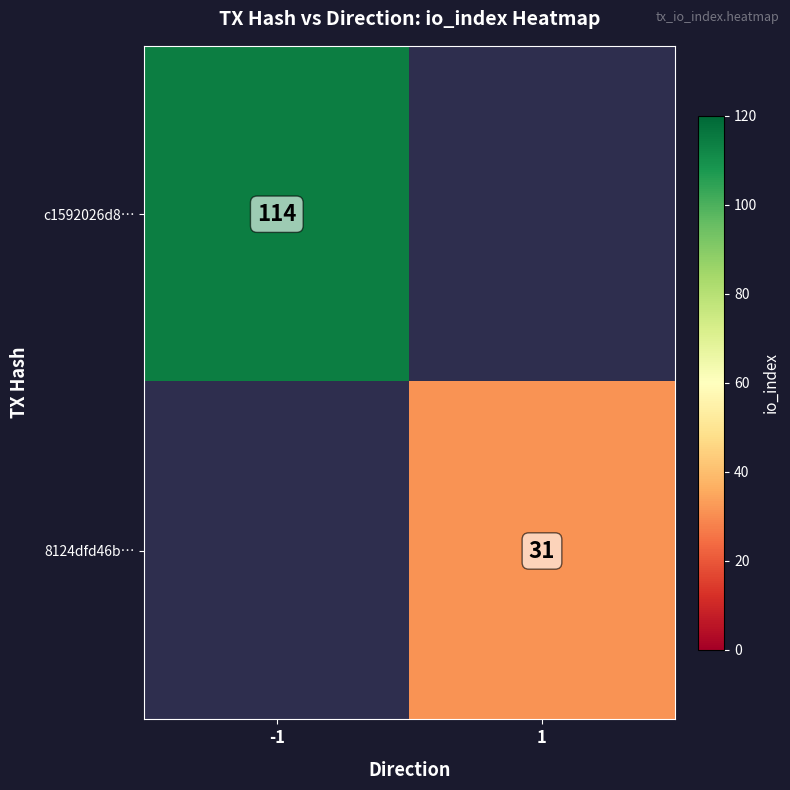

What is the minimum value shown in the chart?

31.0